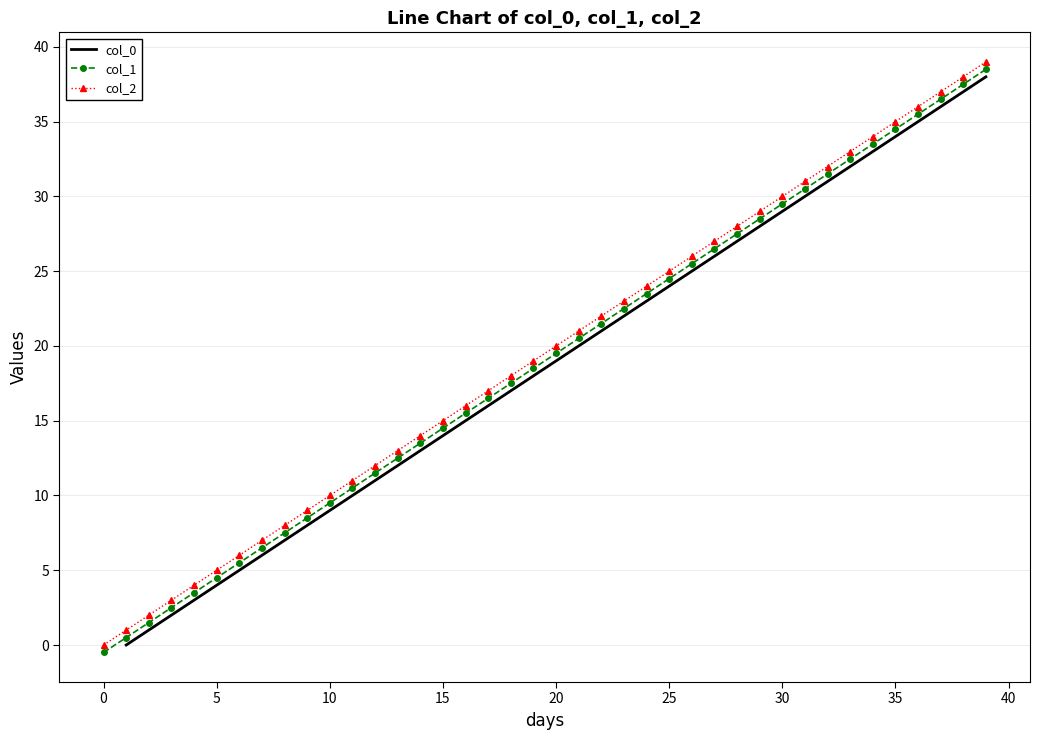

The value of col_0 at 24 is 23.0. True or false?

True